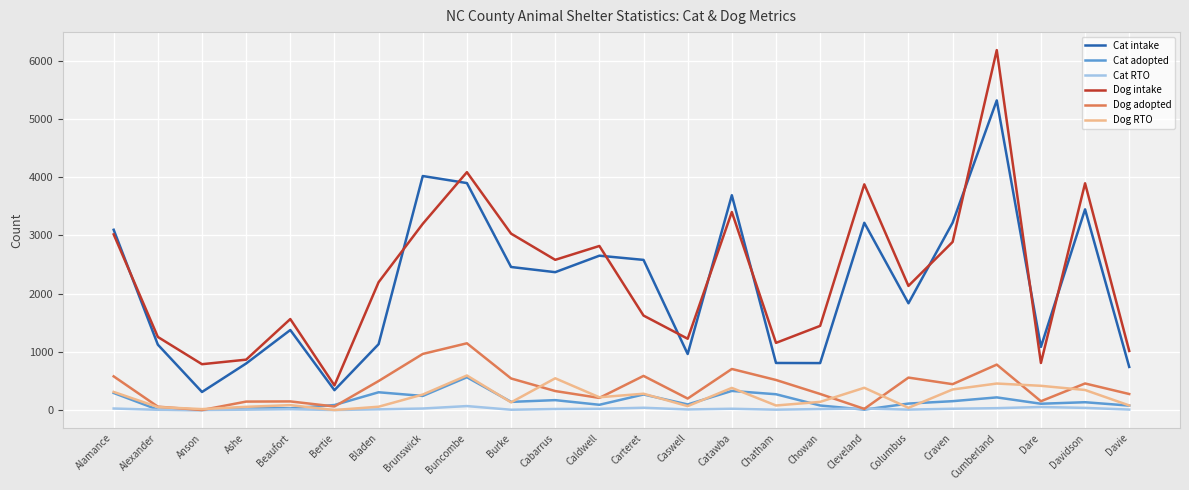

Count the number of data series in this chart.

6